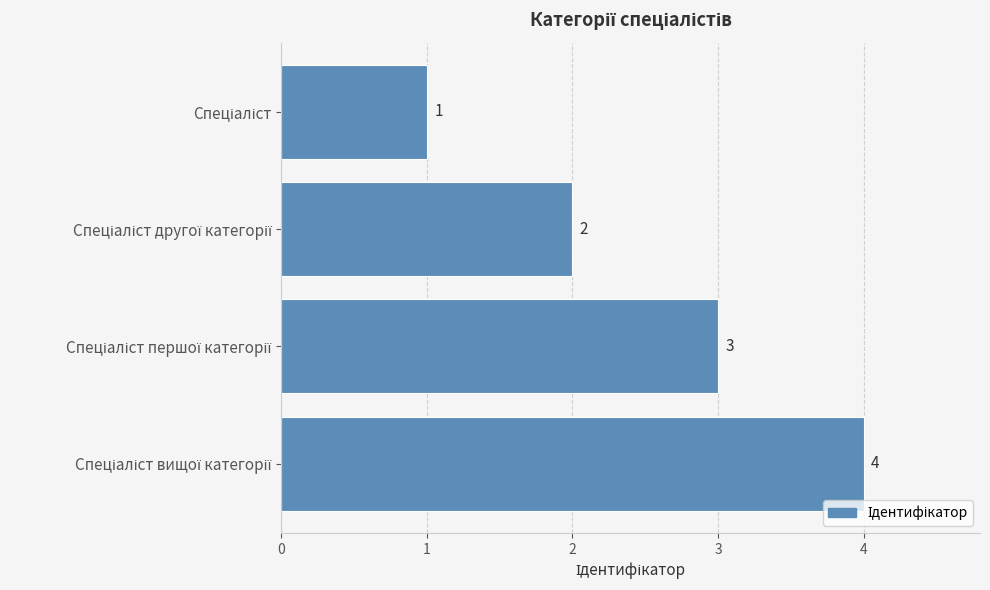

What is the difference between the maximum and minimum values?

3